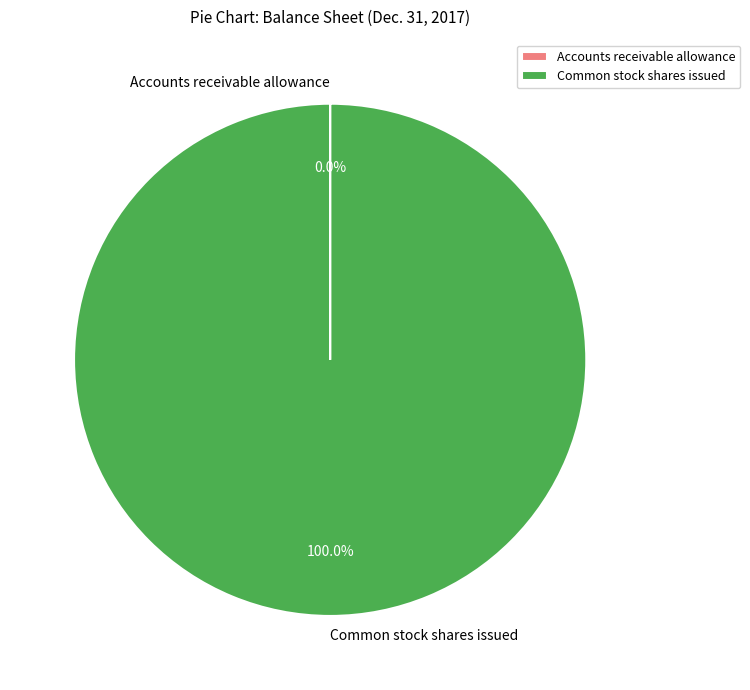

What is the largest slice in the pie chart?

Common stock shares issued